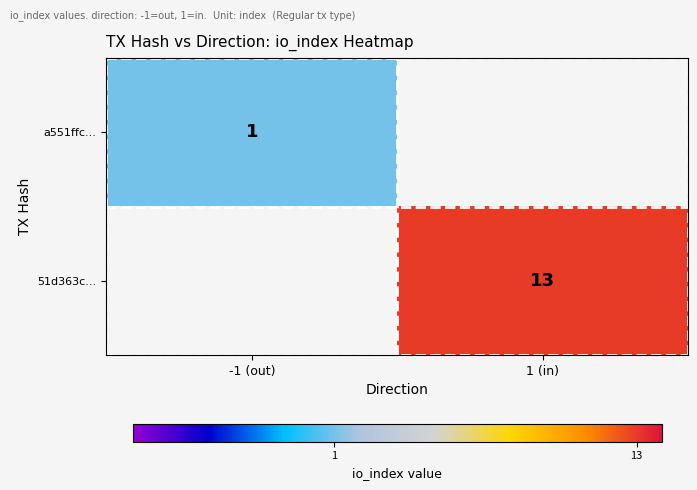

At how many categories does at least one series exceed 12?

1